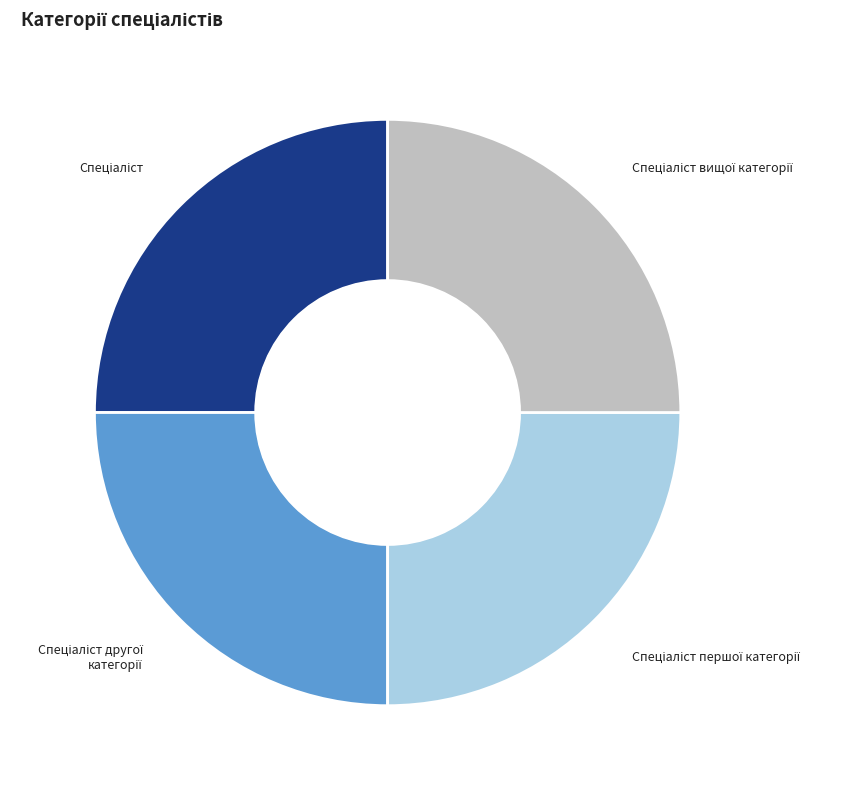

How many segments does this pie chart have?

4